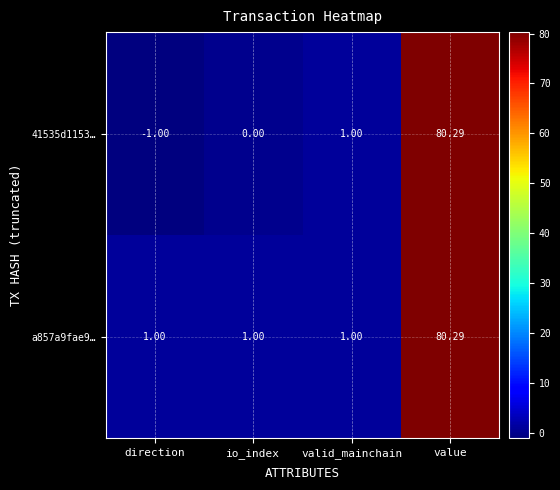

How many data points does each series have?

4